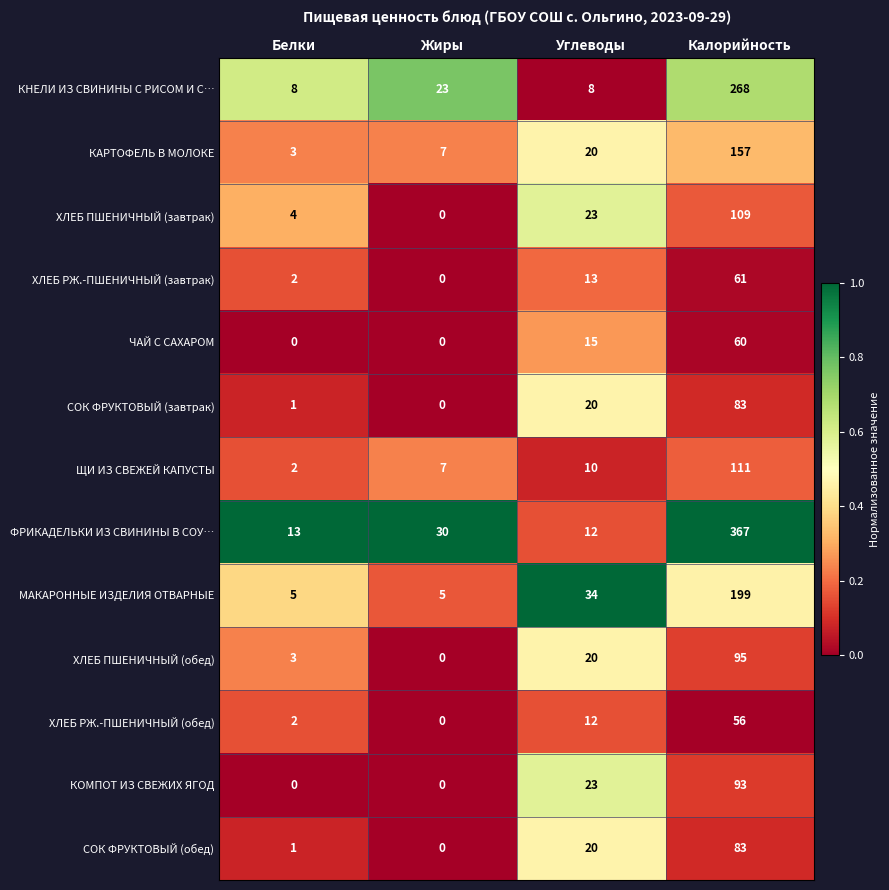

Which category has the highest value in the ЩИ ИЗ СВЕЖЕЙ КАПУСТЫ series?

Калорийность